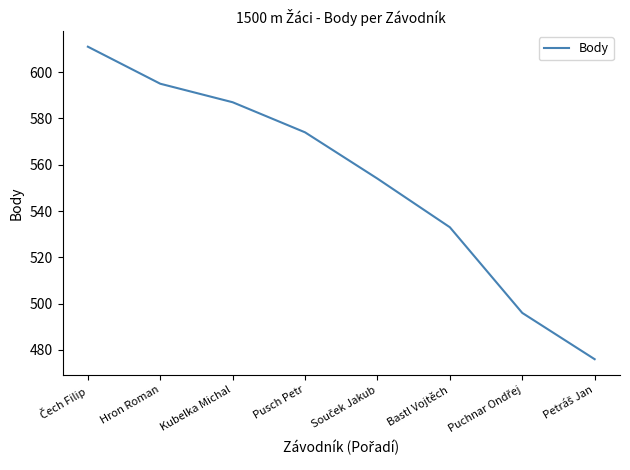

What is the difference between the maximum and minimum values?

135